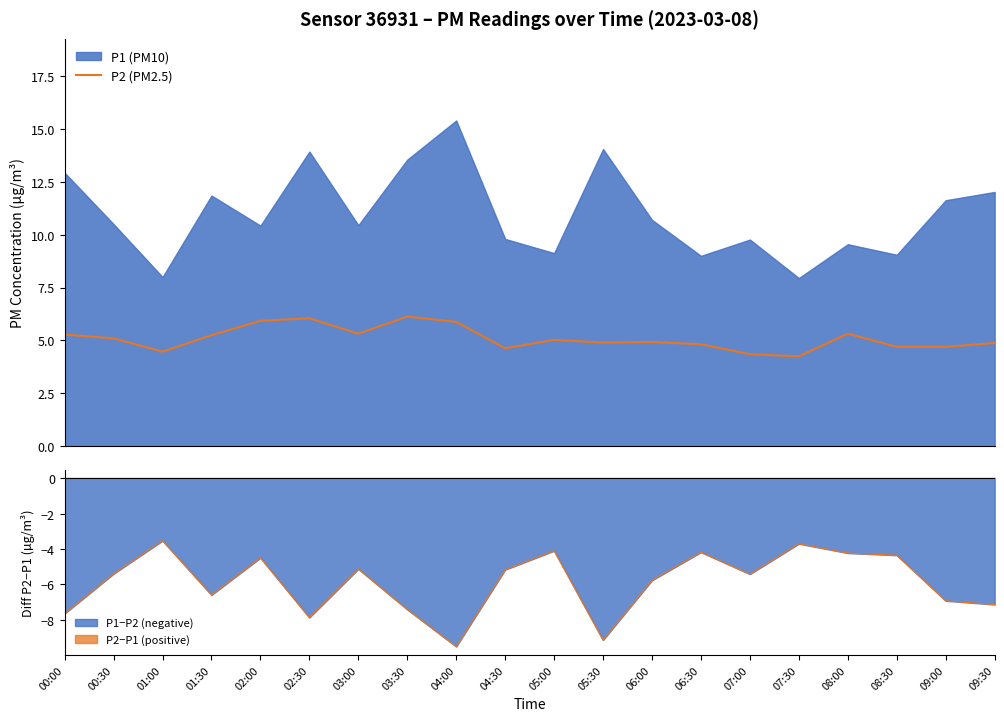

Where does the P1−P2 (negative) series first go above -5?

01:00